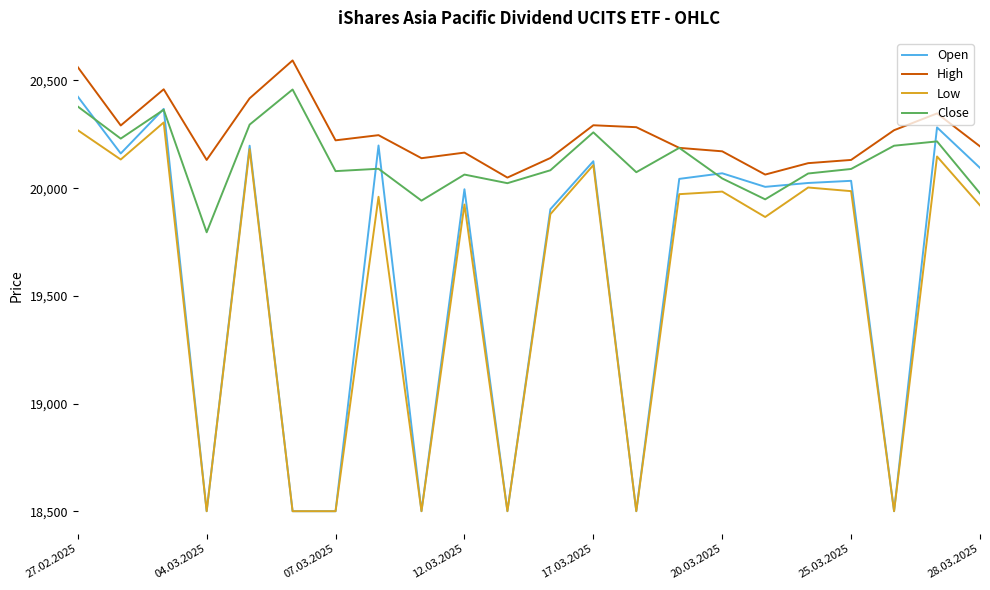

Which series has the widest spread of values?

Open